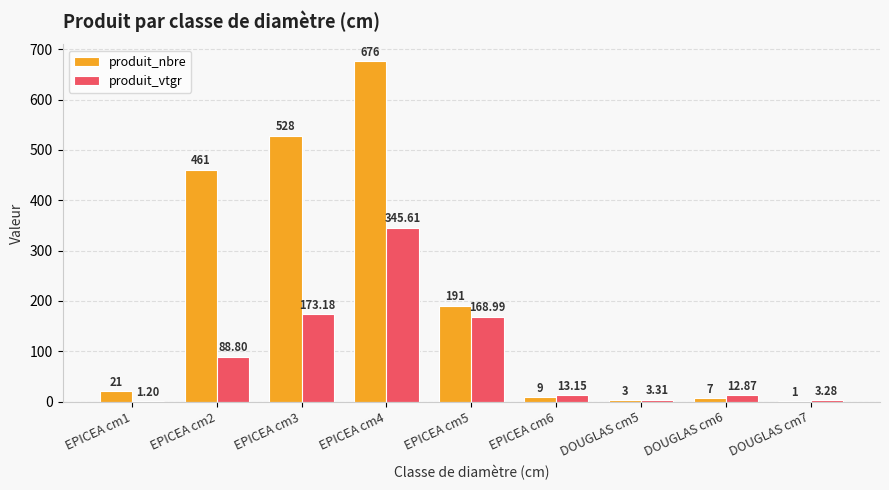

Between EPICEA cm6 and DOUGLAS cm5, which series saw the biggest shift?

produit_vtgr